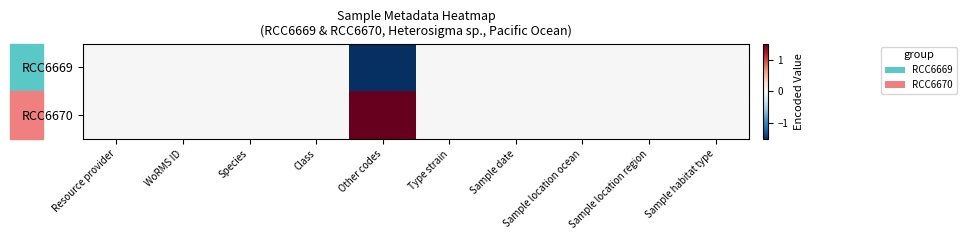

Reading left to right, what are all the values shown in this chart?

RCC6669: Resource provider=0.0	WoRMS ID=0.0	Species=0.0	Class=0.0	Other codes=-1.5	Type strain=0.0	Sample date=0.0	Sample location ocean=0.0	Sample location region=0.0	Sample habitat type=0.0
RCC6670: Resource provider=0.0	WoRMS ID=0.0	Species=0.0	Class=0.0	Other codes=1.5	Type strain=0.0	Sample date=0.0	Sample location ocean=0.0	Sample location region=0.0	Sample habitat type=0.0